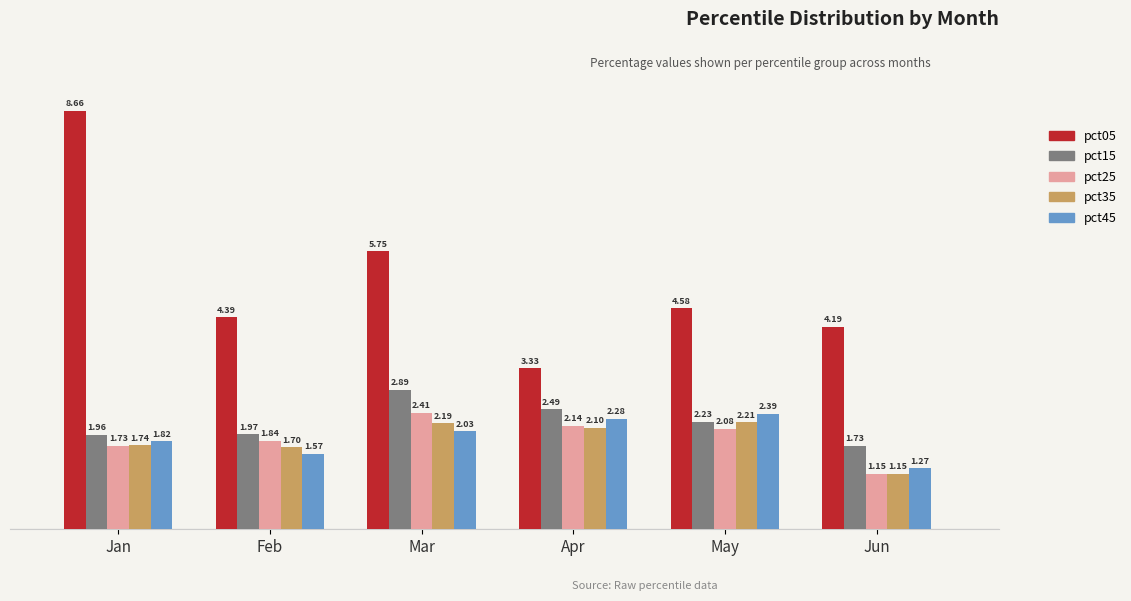

Which series has the largest total across all categories?

pct05